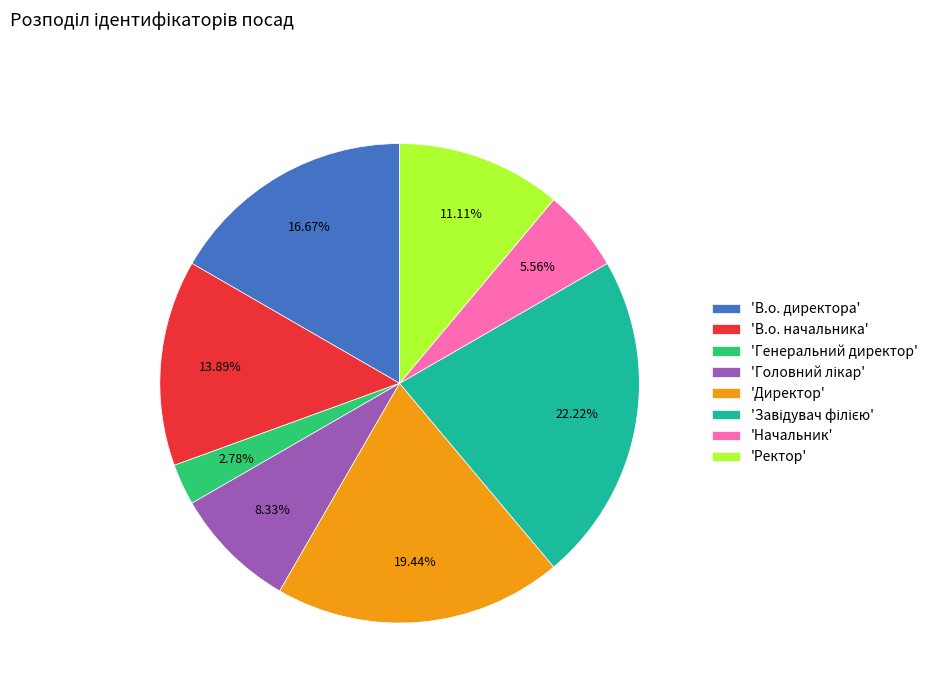

Which slice is the smallest?

'Генеральний директор'